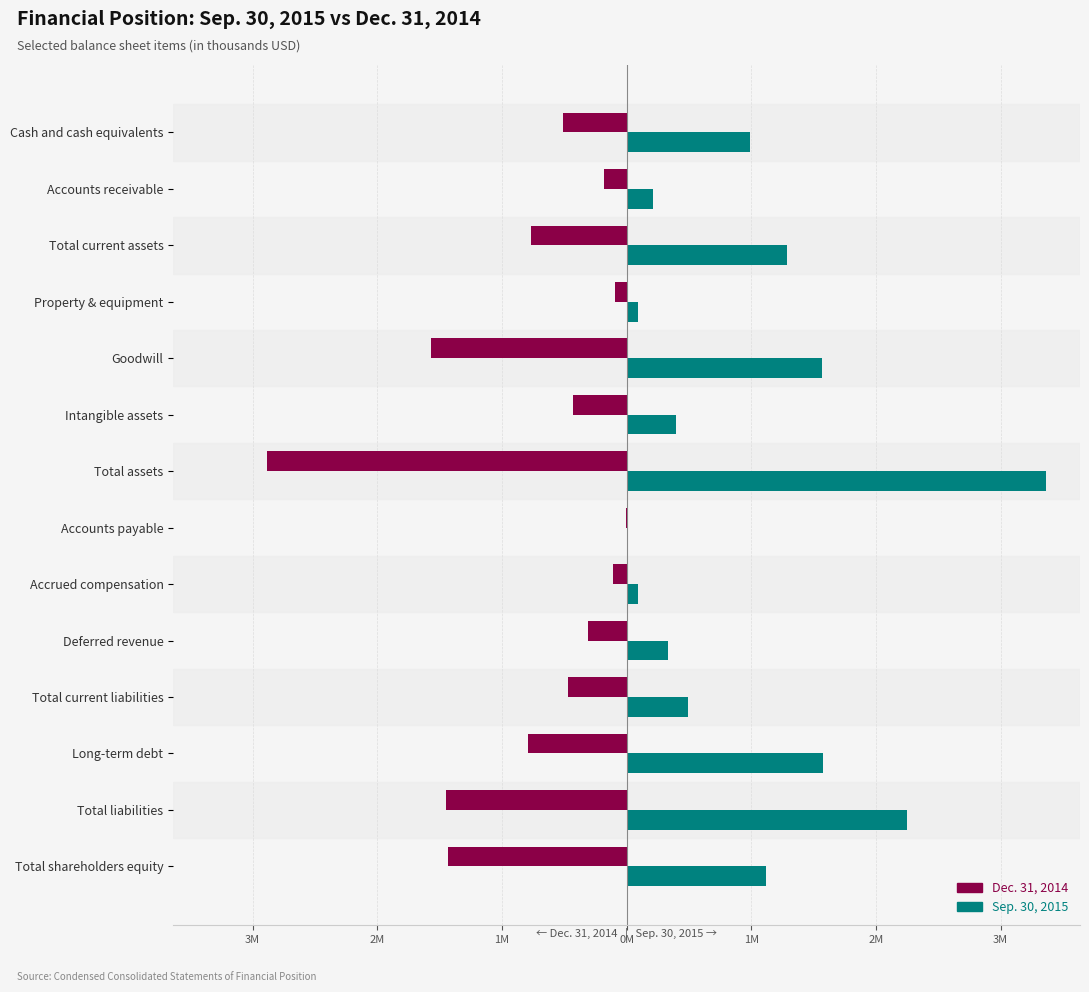

Reading right to left, transcribe all the data shown in this chart.

Sep. 30, 2015: 1119105	2247686	1578849	490964	328051	92851	1806	3366791	399943	1563087	94964	1286357	208239	993488
Dec. 31, 2014: -1432833	-1449700	-788358	-472912	-310775	-111408	-2835	-2882533	-433628	-1564904	-94074	-769458	-178717	-508799